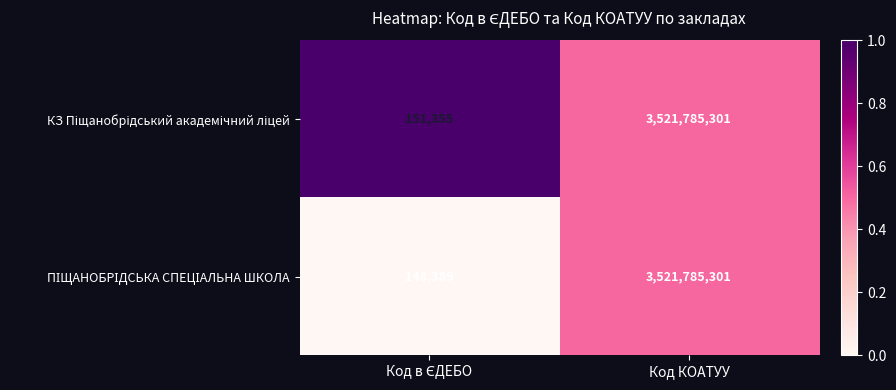

Count the number of categories in the chart.

2